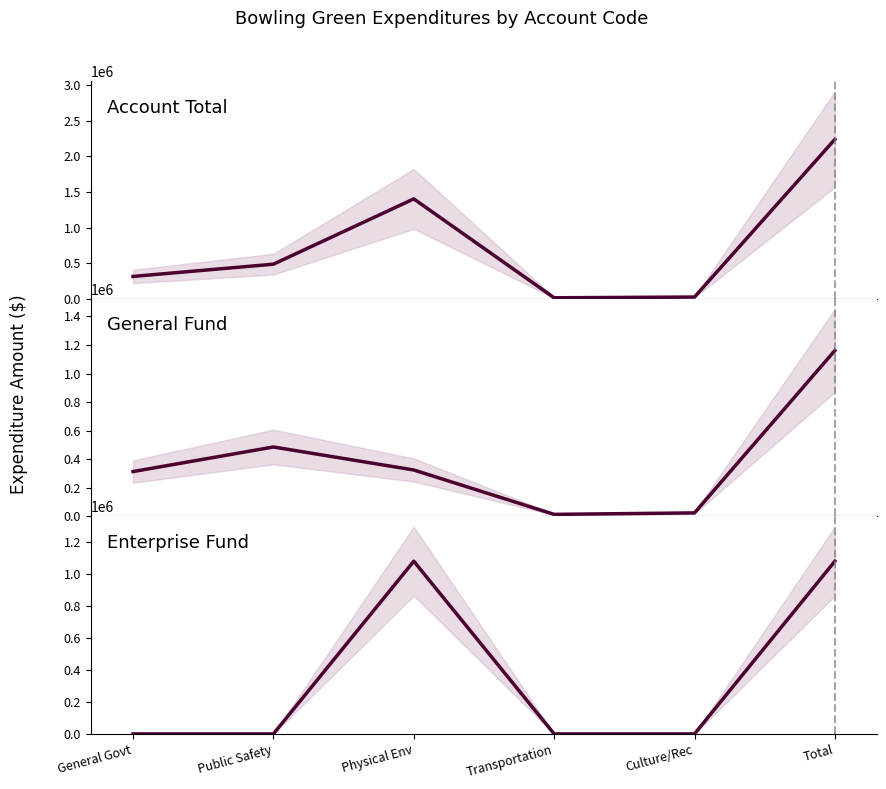

What are all the series names shown in the legend?

Account Total, General Fund, Enterprise Fund